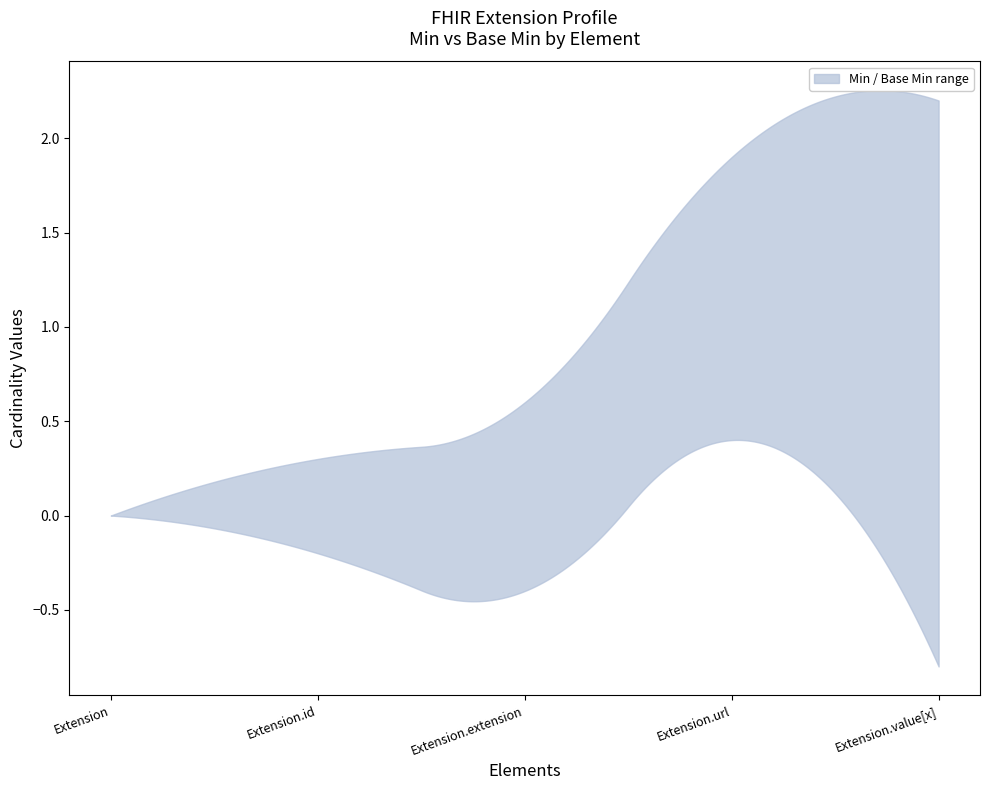

Rank the series by their maximum value, from lowest to highest.

Min, Base Min